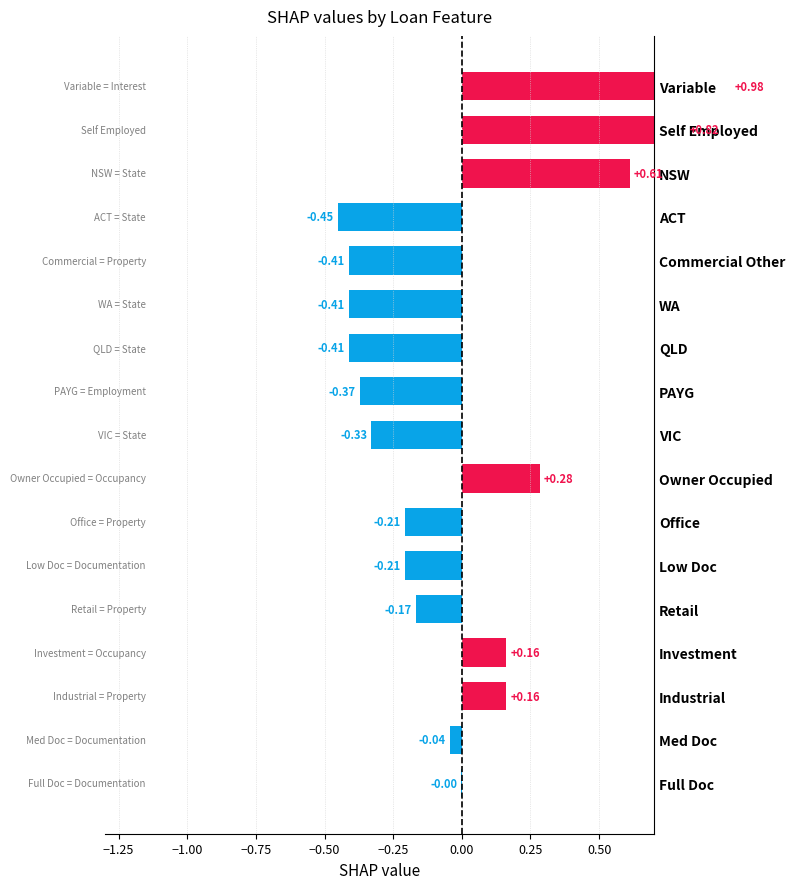

Which has a higher value, ACT or Owner Occupied?

Owner Occupied